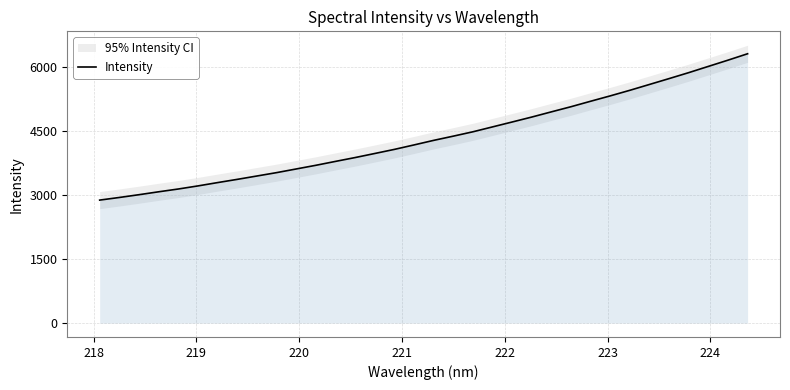

Reading left to right, extract all data points from this chart.

2885.2	2946.9	3012.0	3080.2	3145.7	3218.1	3296.1	3371.8	3450.6	3529.6	3615.7	3701.7	3793.3	3883.5	3978.8	4075.2	4179.8	4286.8	4385.8	4488.2	4603.0	4717.9	4834.2	4956.2	5076.8	5205.1	5331.1	5461.9	5599.1	5736.5	5876.2	6022.4	6168.4	6318.9